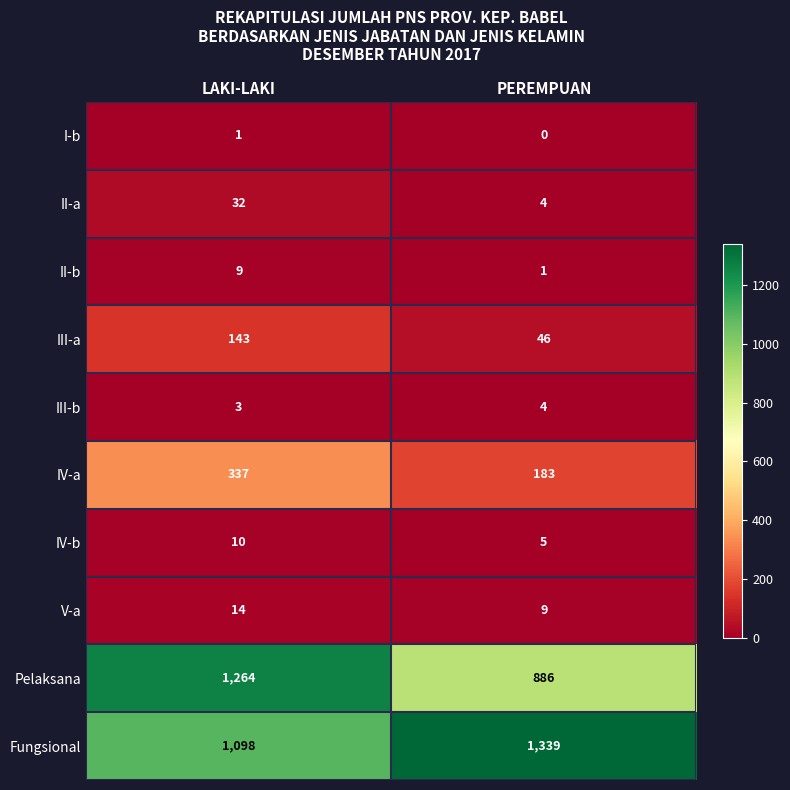

Which label corresponds to the smallest value in the chart?

PEREMPUAN